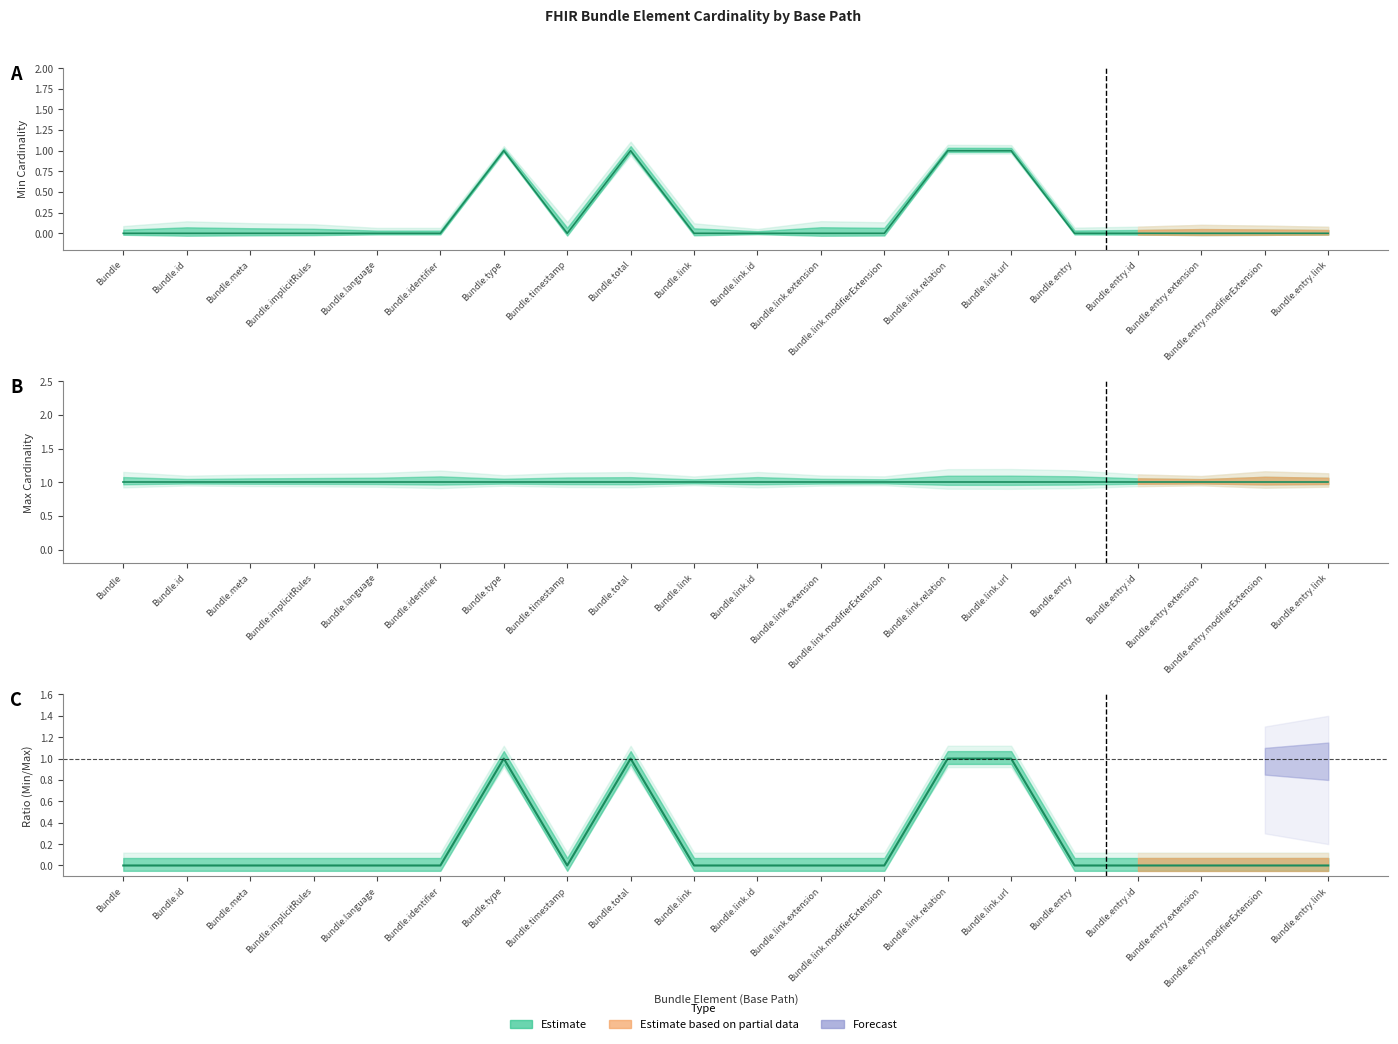

What is the spread (max minus min) of values at Bundle.identifier?

1